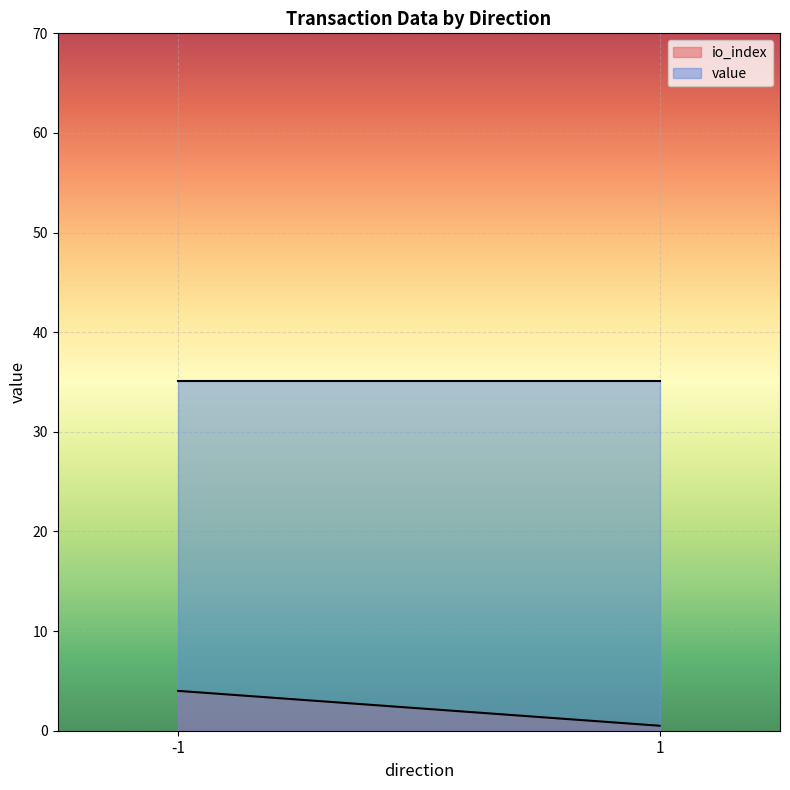

True or false: value and io_index intersect in this chart.

False